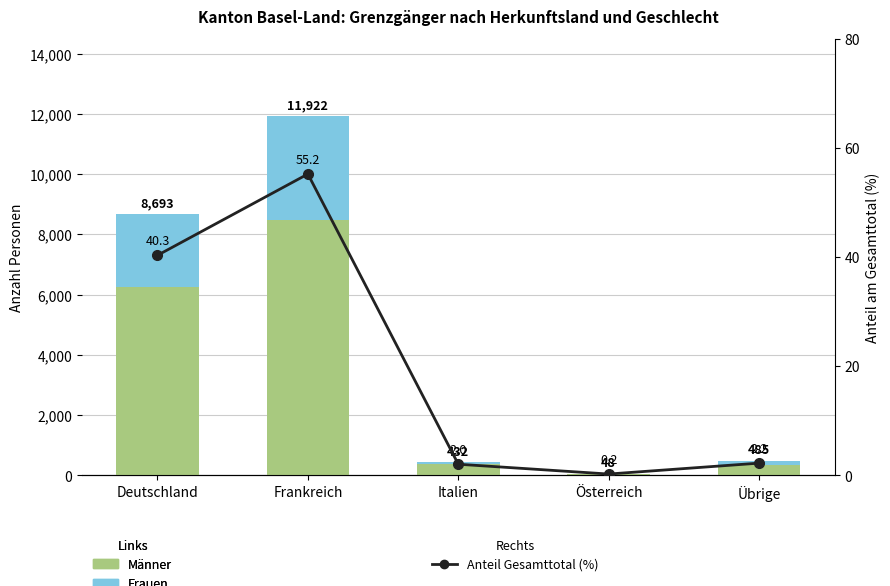

The value of Anteil (%) at Österreich is 0.3. True or false?

False